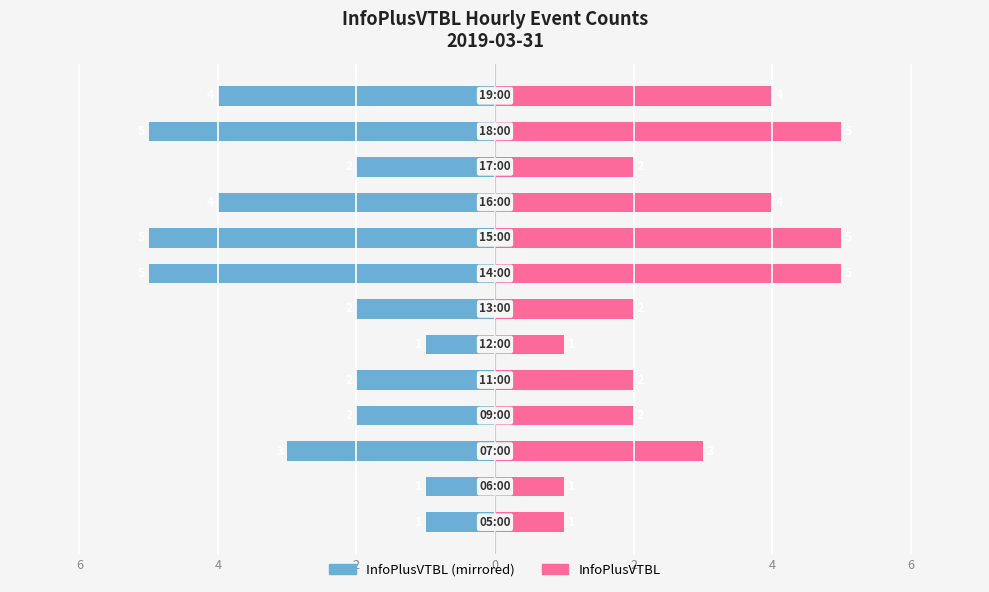

What is the maximum value shown in the chart?

5